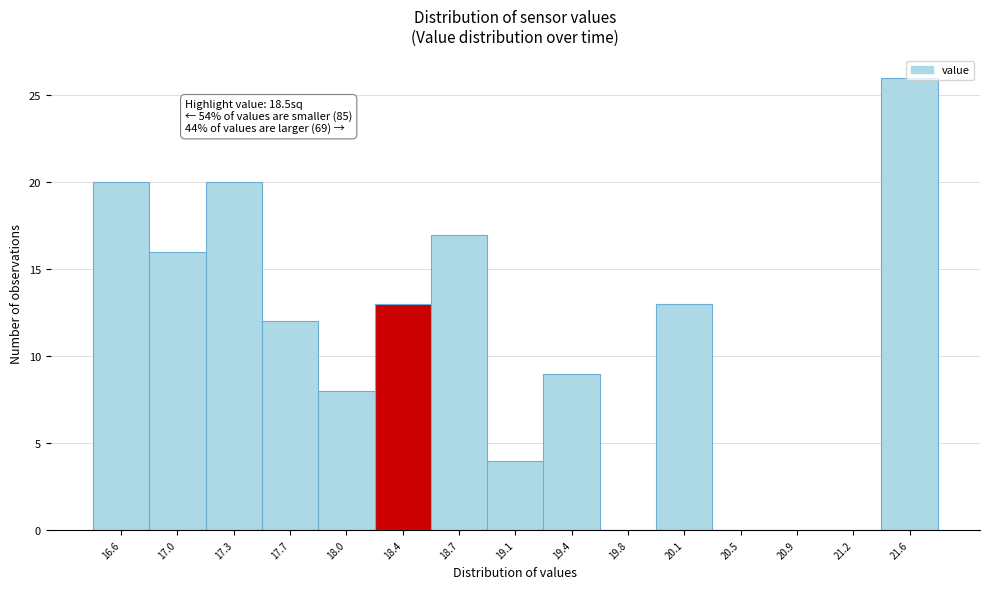

Over which range of the x-axis is the bar tallest?

21.40 to 21.75